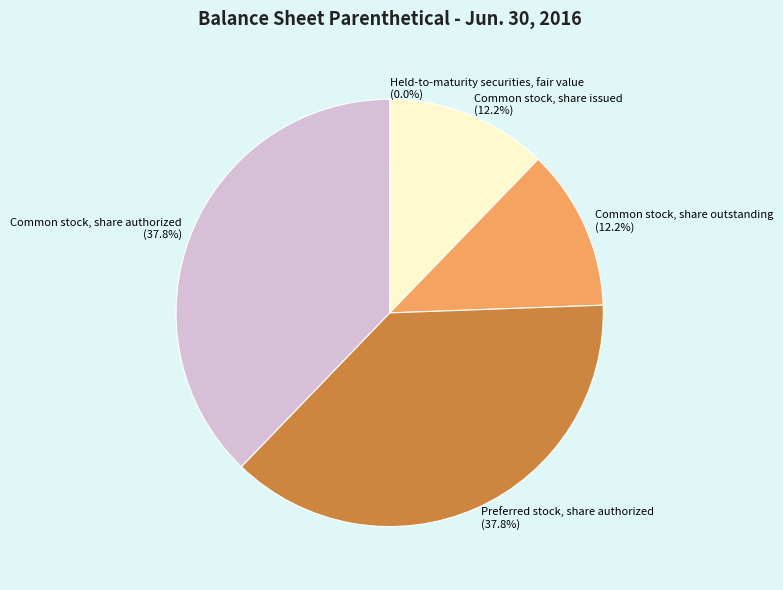

To the nearest percent, what percentage of the pie is Common stock, share issued?

12%